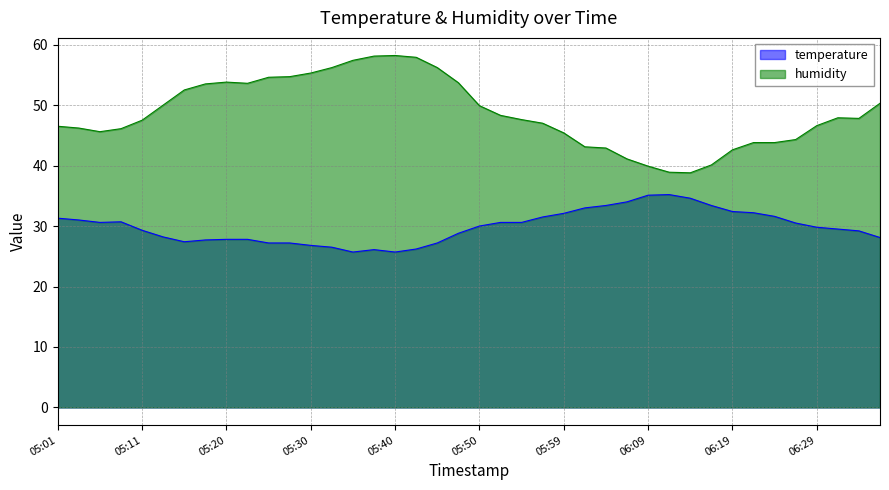

What is the difference between the humidity values at 06:02 and 05:30?

12.2